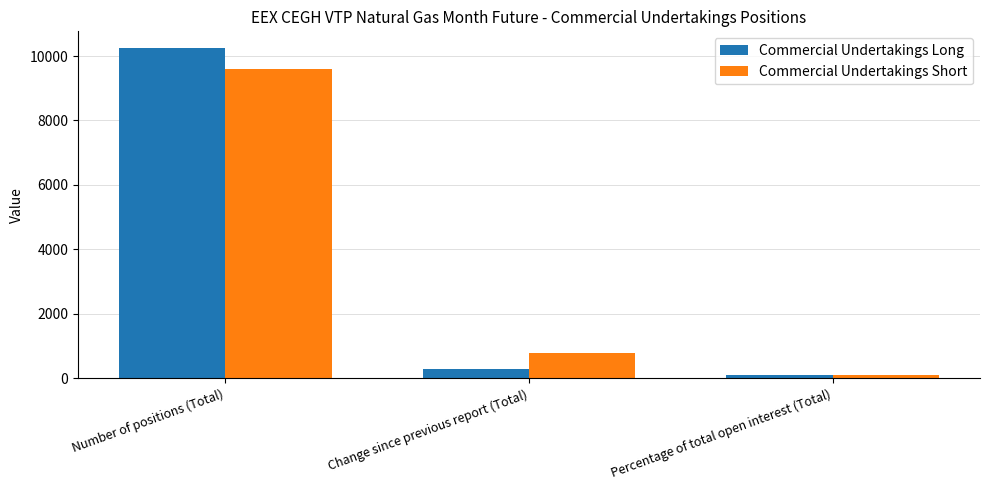

True or false: Commercial Undertakings Long has a value of 89.7 at Percentage of total open interest (Total).

True